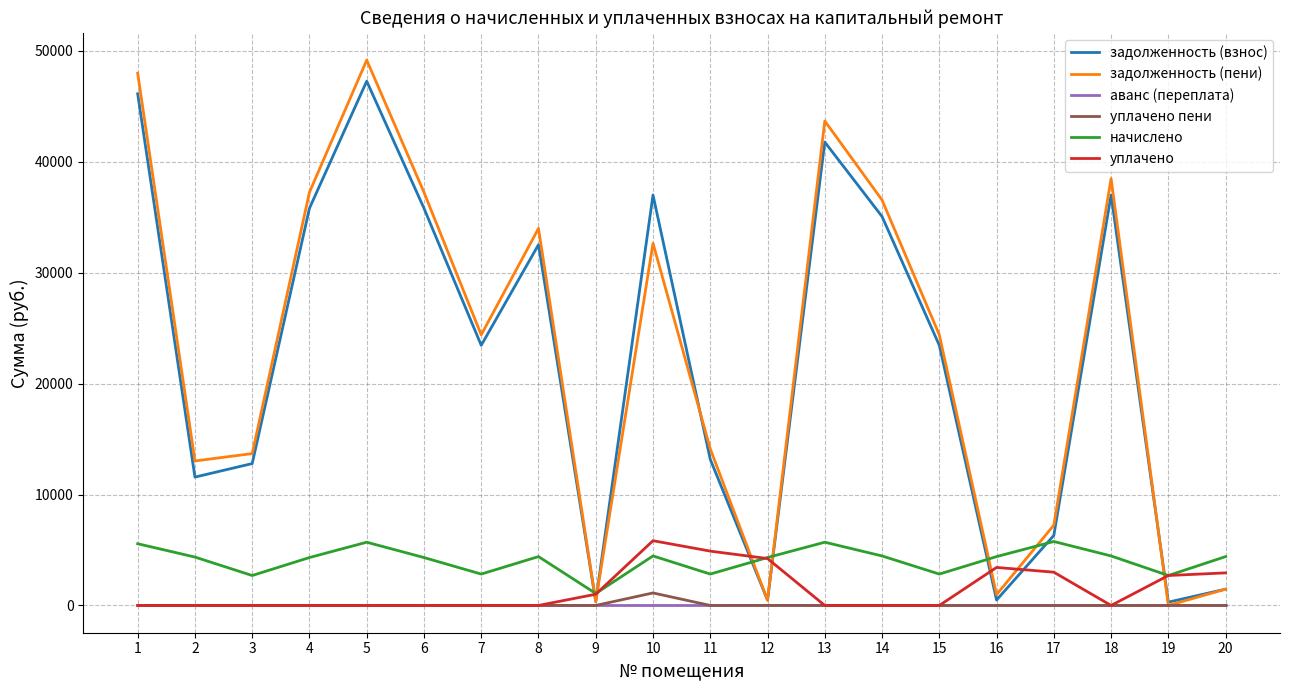

What is the spread (max minus min) of values at 10?

37006.6